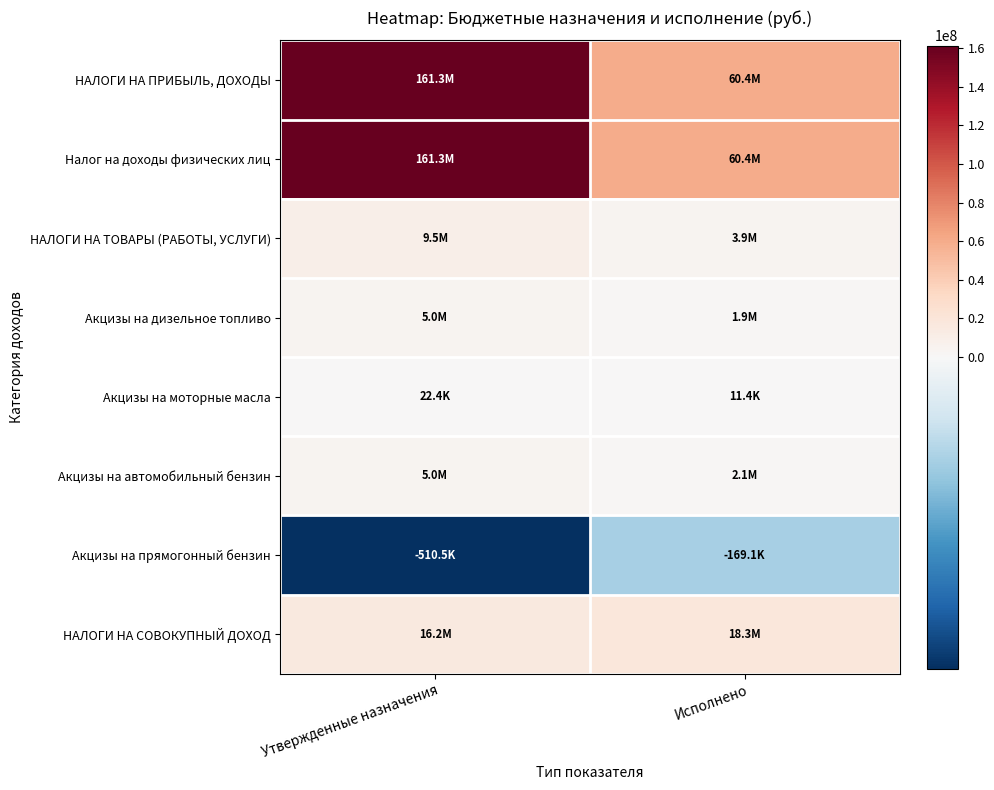

At which category is the sum across all series the highest?

Утвержденные назначения